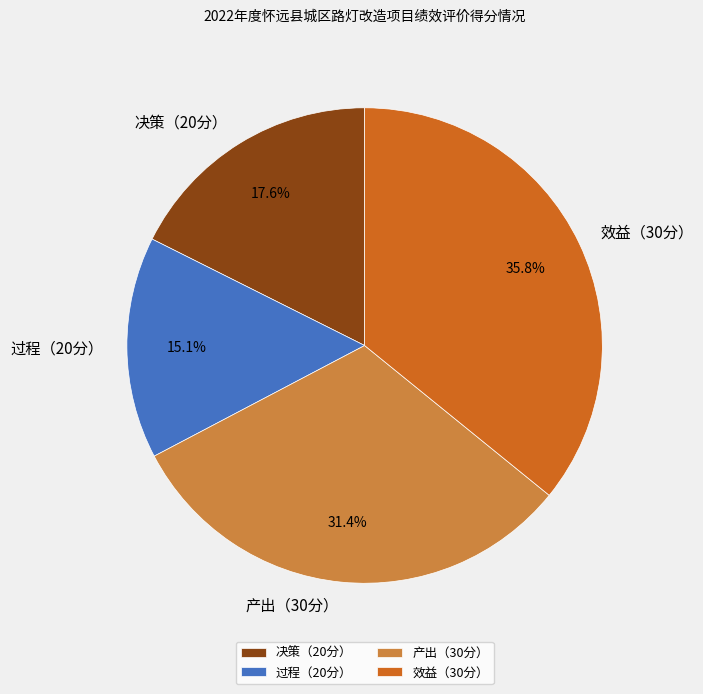

Is there any slice that represents more than half of the pie?

No